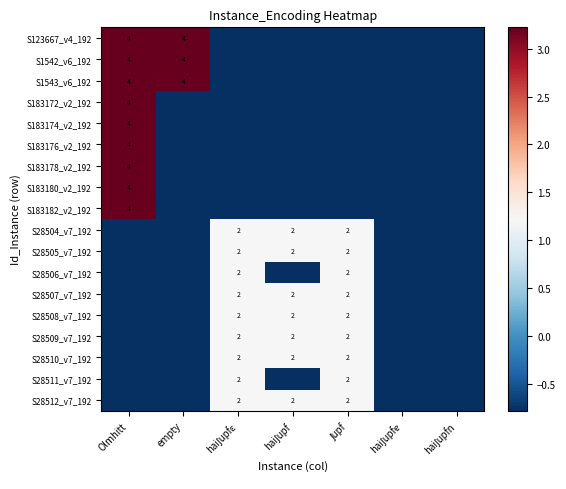

At which label is S28507_v7_192 closest to 0?

Olmhitt